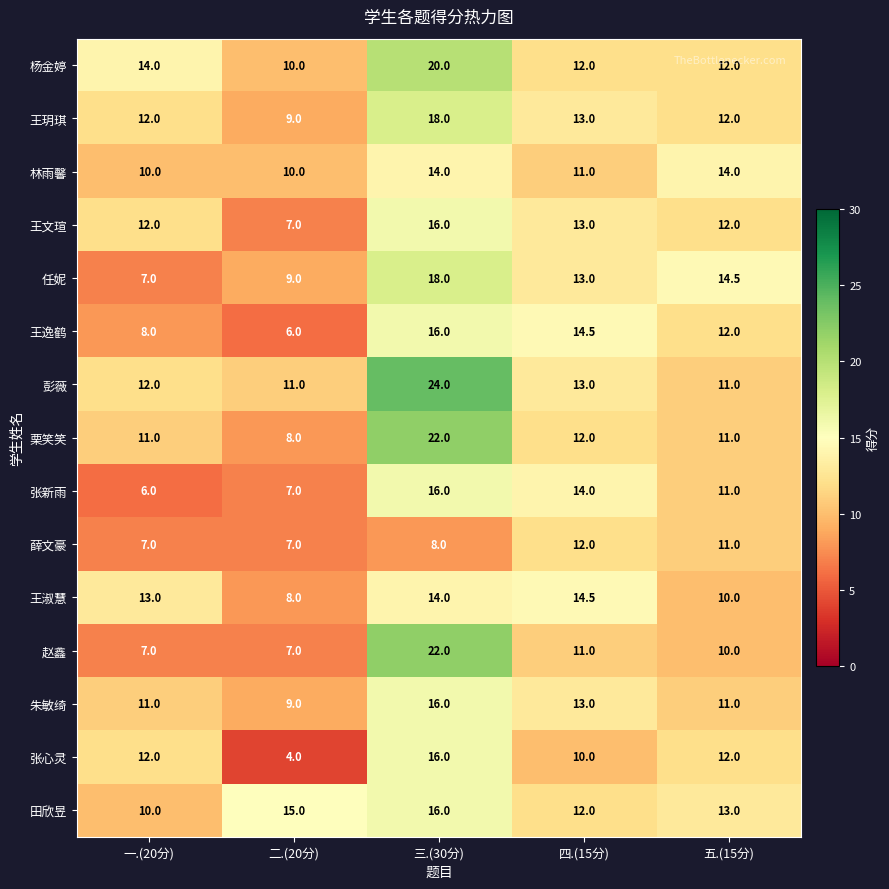

How many 张心灵 values are between 10 and 12?

3